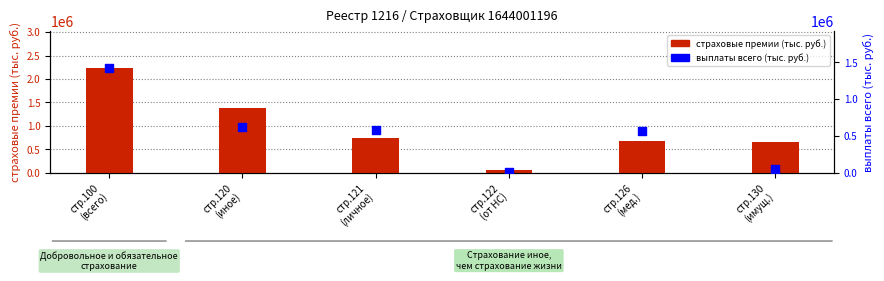

Is the value of страховые премии (тыс. руб.) at стр.130
(имущ.) greater than the value of выплаты всего (тыс. руб.) at стр.130
(имущ.)?

Yes